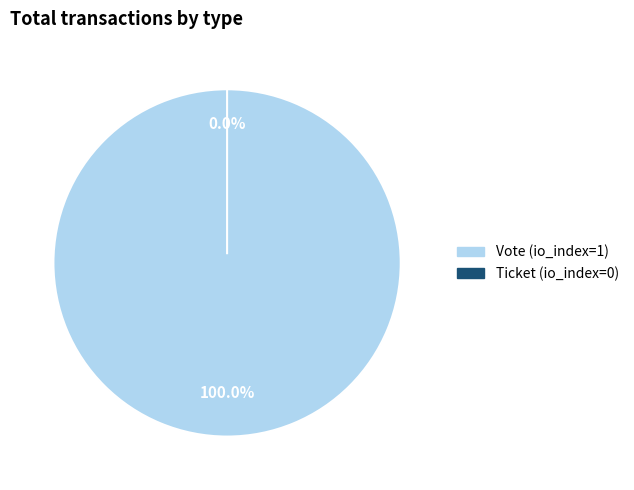

Does Vote account for over 50% of the chart?

Yes